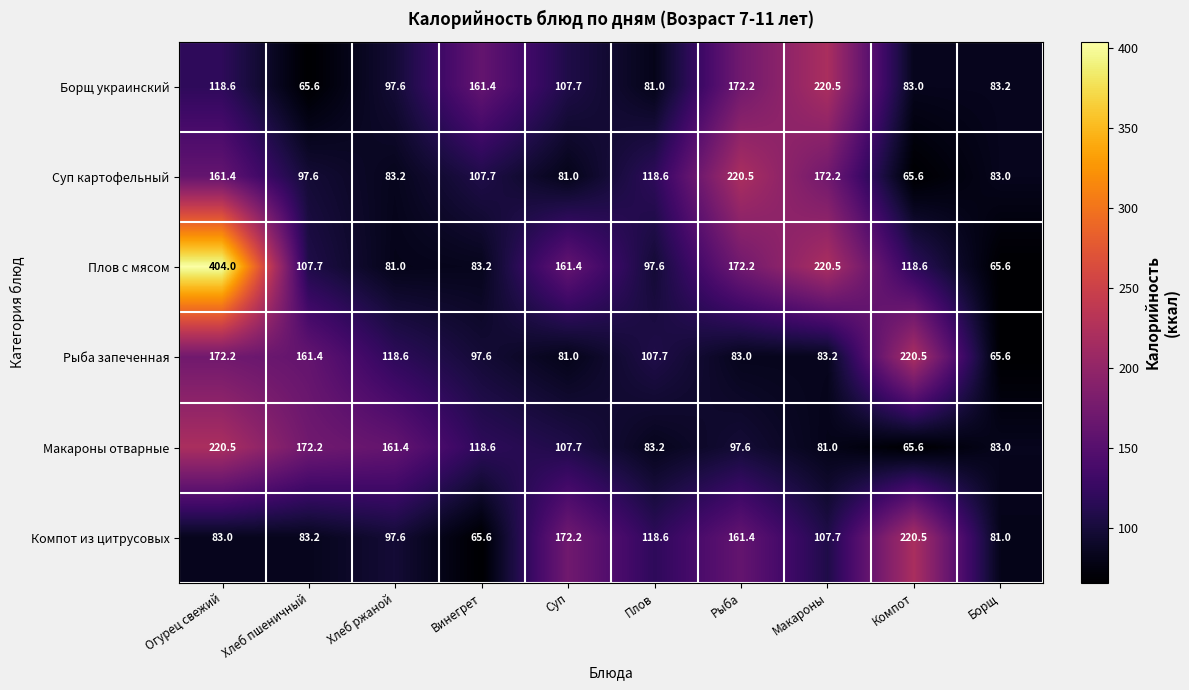

The value of Макароны отварные at Макароны is 81.0. True or false?

True